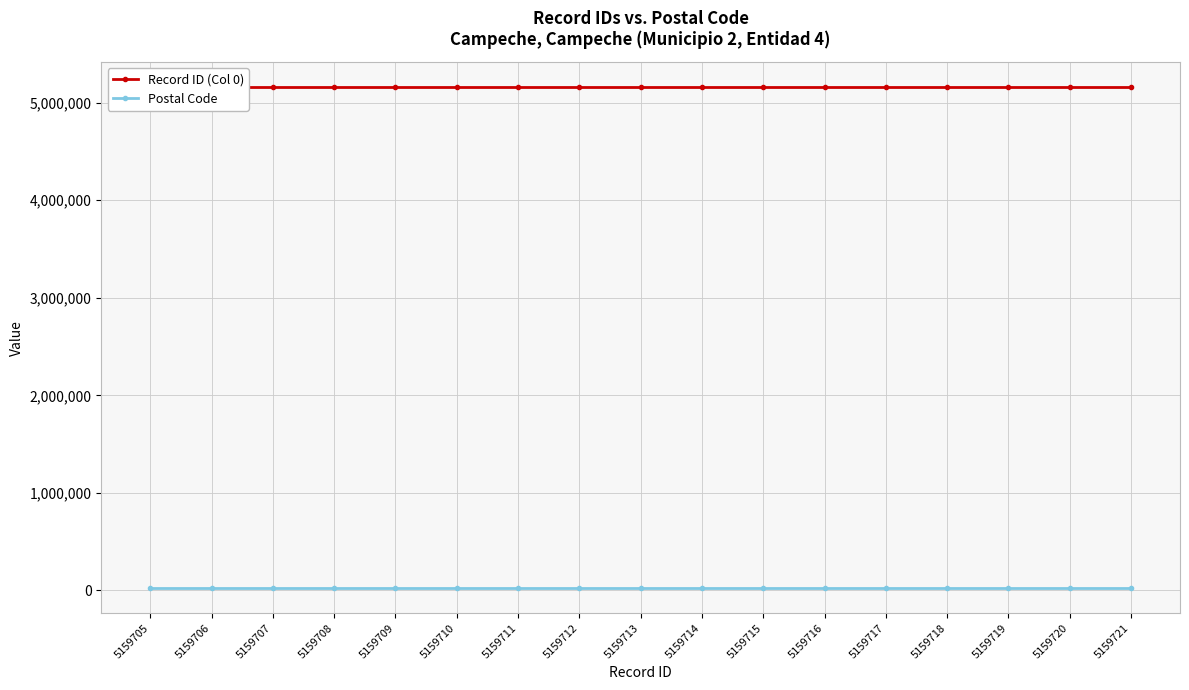

True or false: Postal Code and Record ID (Col 0) cross at least once.

False